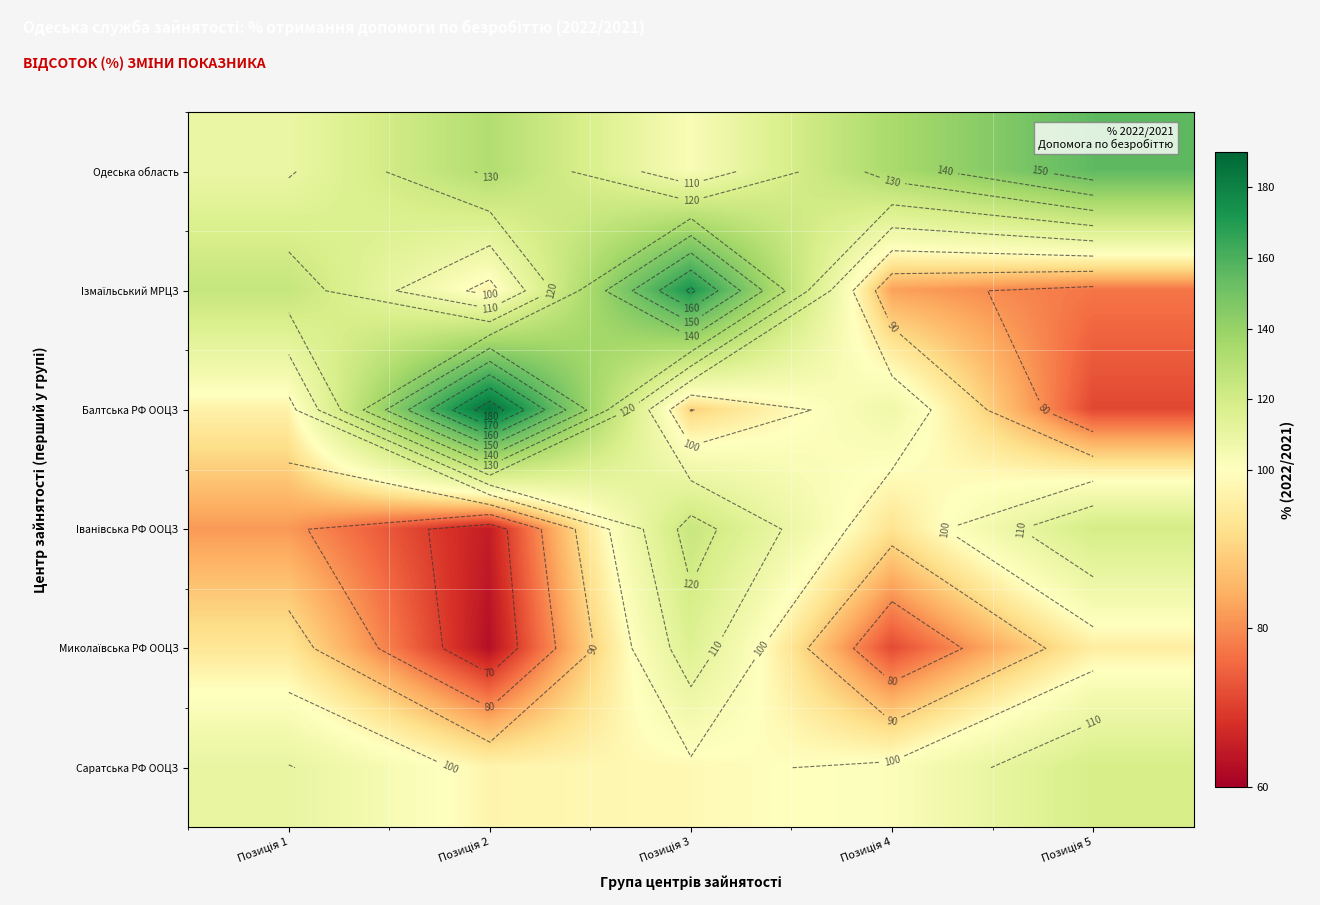

Where does the Балтська РФ ООЦЗ series first go above 96?

Позиція 1